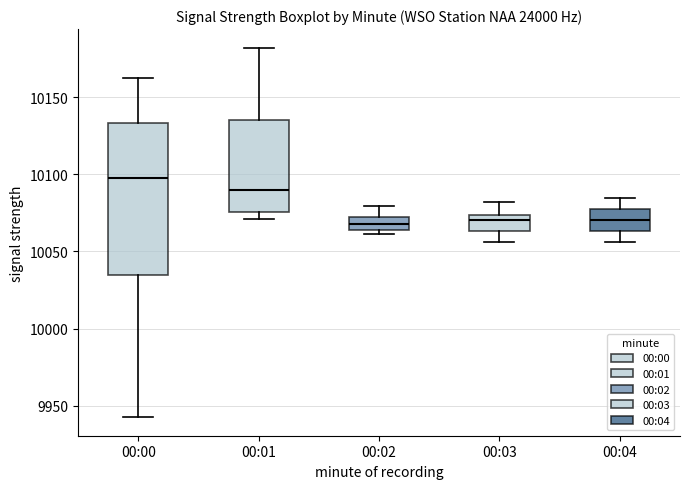

Which box is the tallest, from its lower edge to its upper edge?

00:00